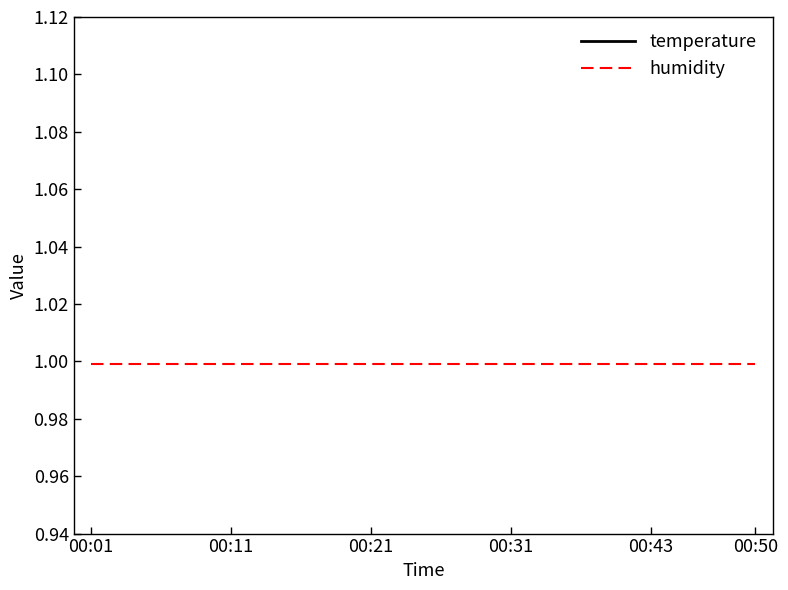

True or false: humidity and temperature cross at least once.

False